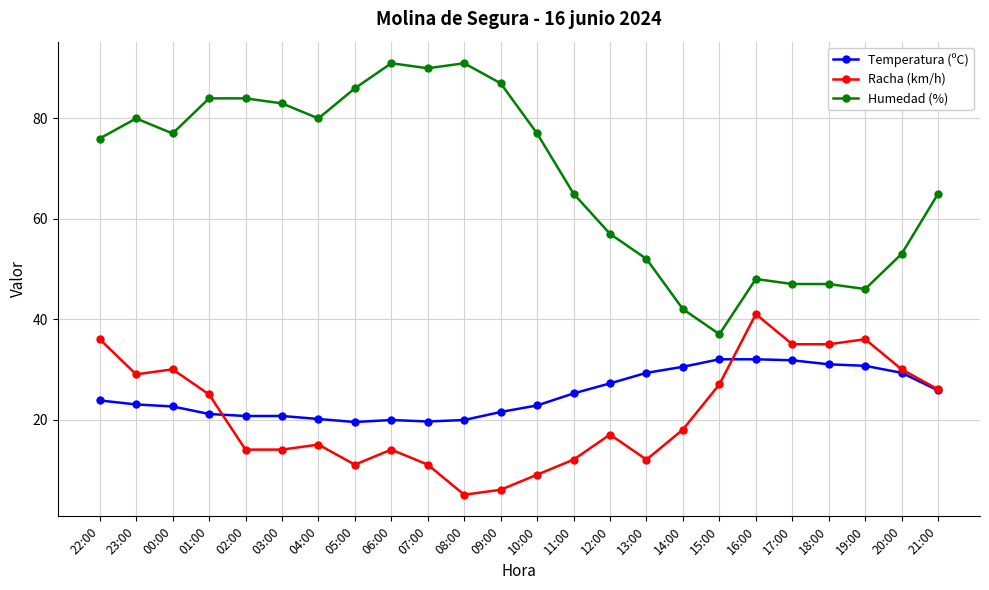

What value does the Humedad (%) series have at 07:00?

90.0